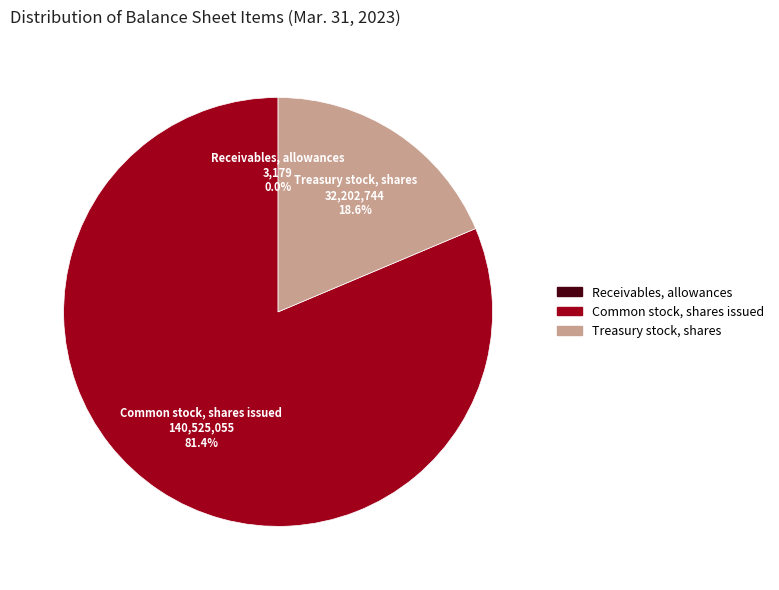

Does any single category account for the majority?

Yes